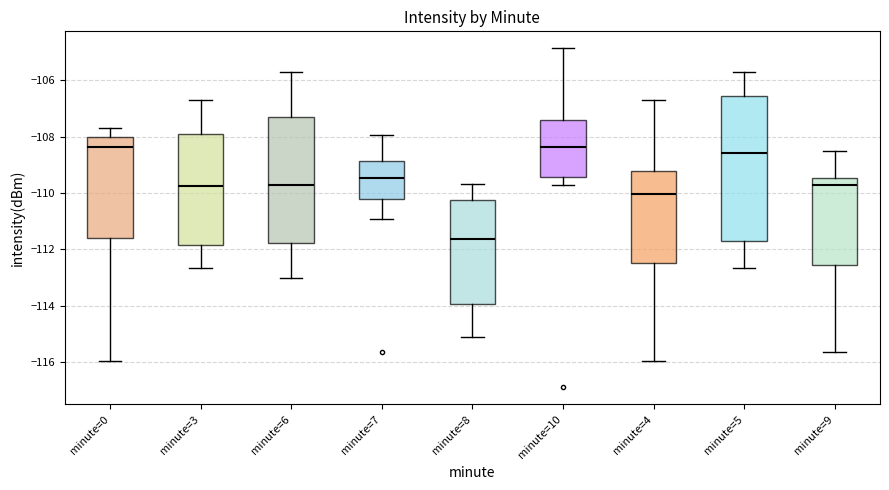

Comparing the boxes themselves (not the whiskers), which one is the tallest?

minute=5